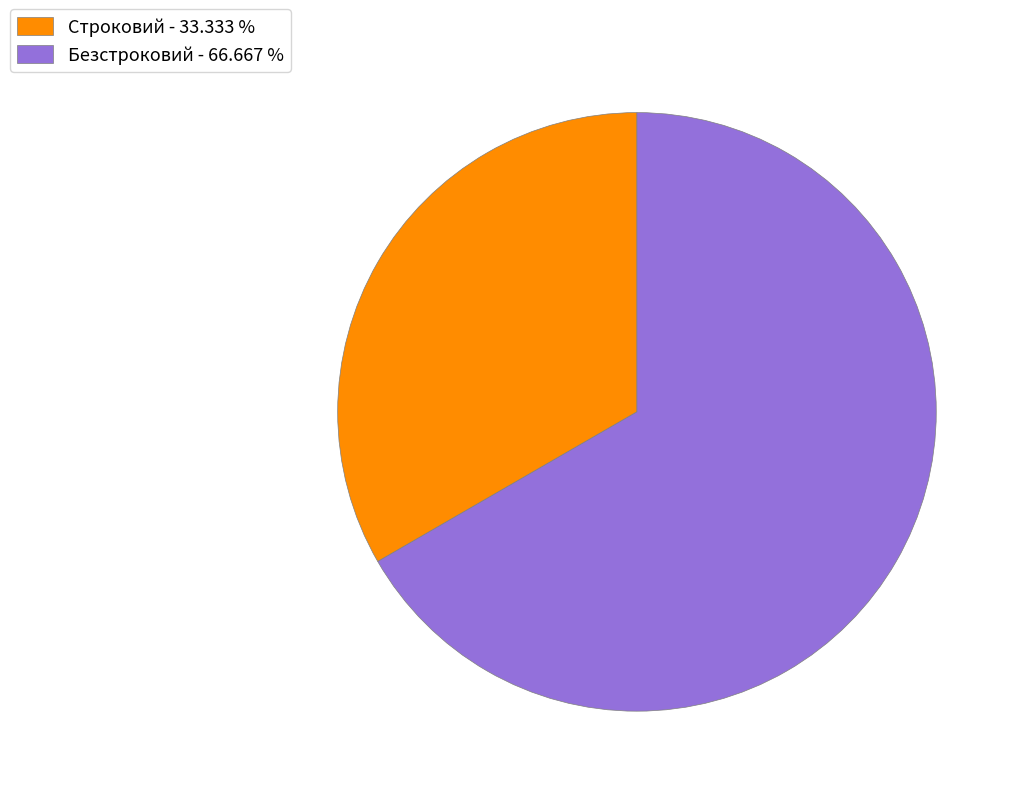

Is there any slice that represents more than half of the pie?

Yes